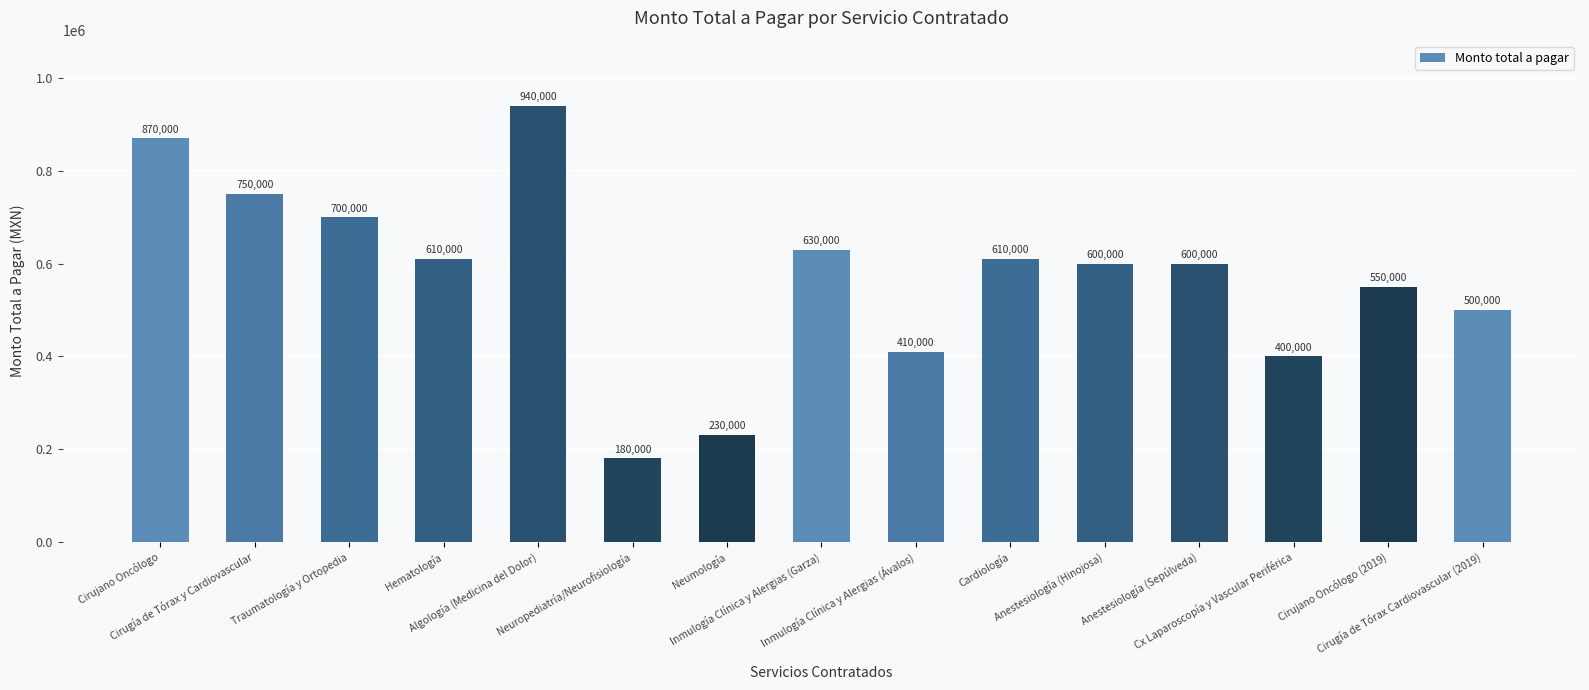

What is the greatest value displayed?

940000